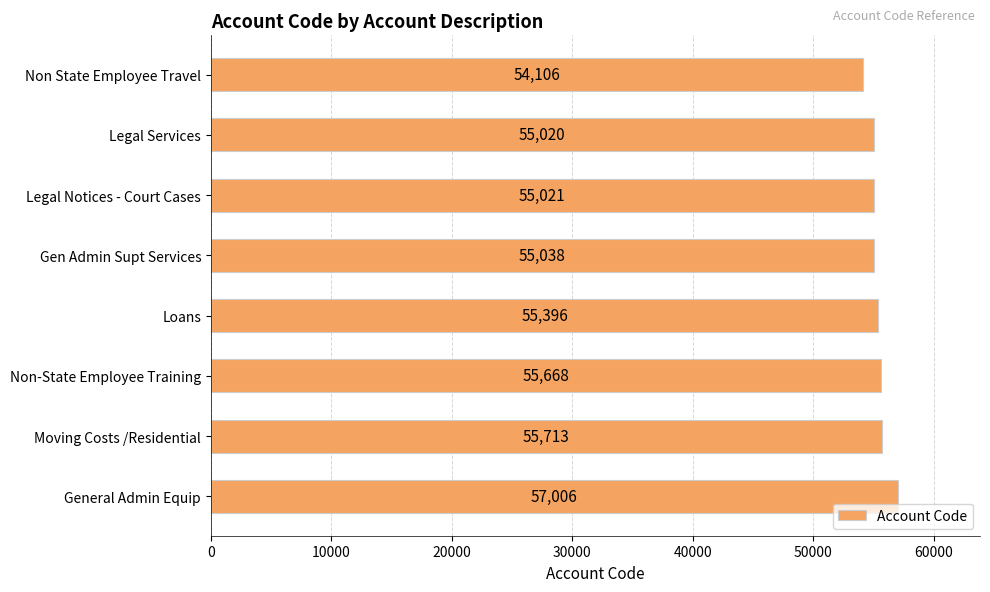

Approximately how many times larger is the value at Non-State Employee Training compared to Gen Admin Supt Services?

1.0